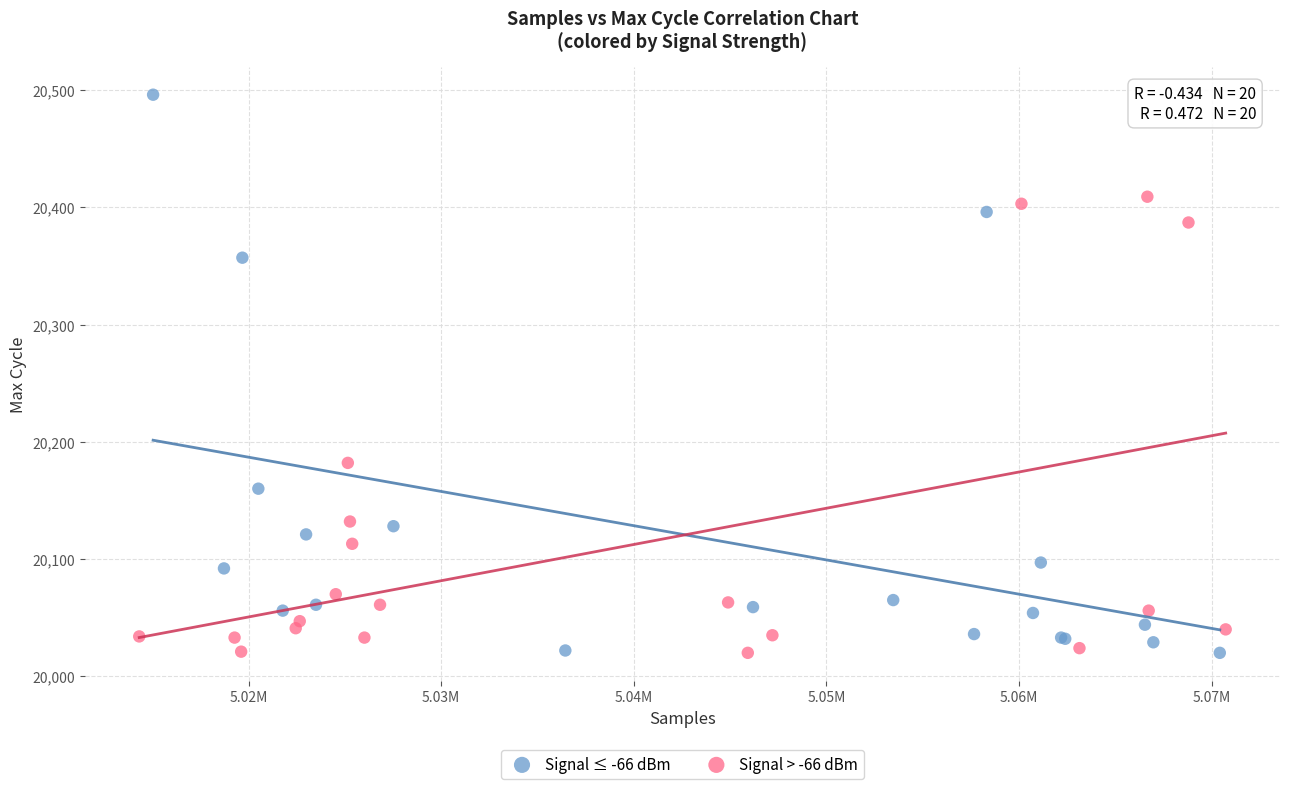

What are all the series names shown in the legend?

Signal ≤ -66 dBm, Signal > -66 dBm